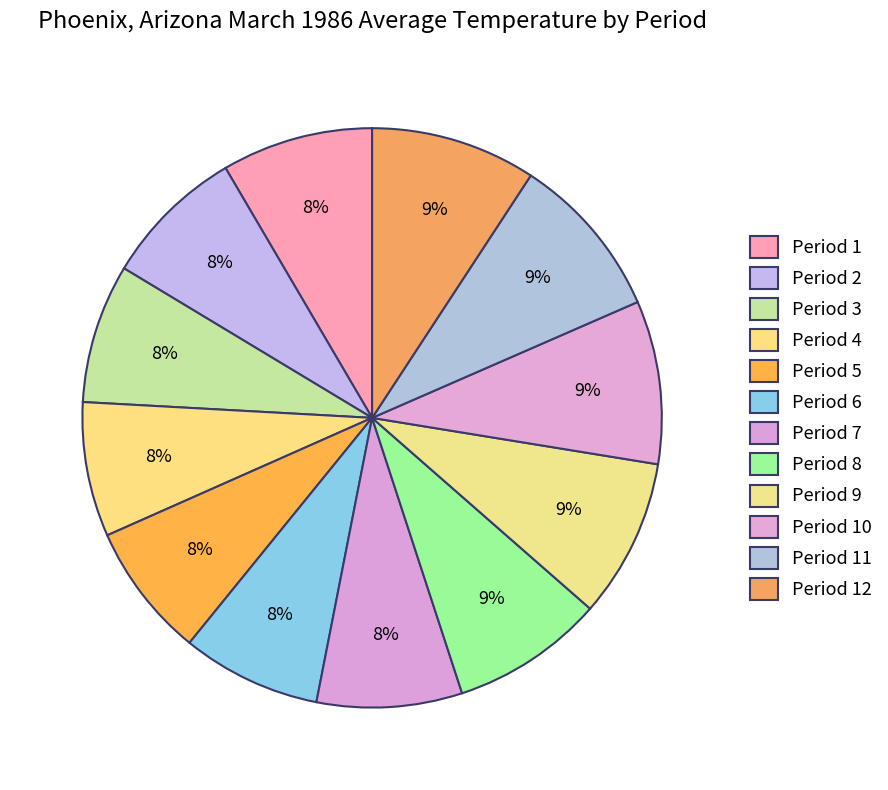

Count the number of slices in the pie.

12